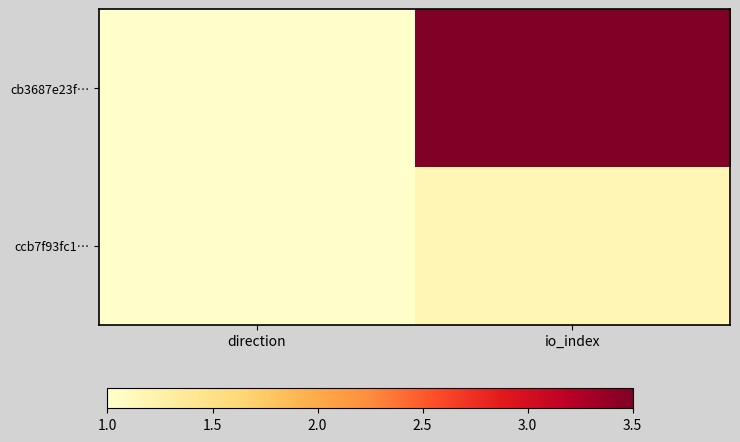

What is the smallest value displayed?

1.0